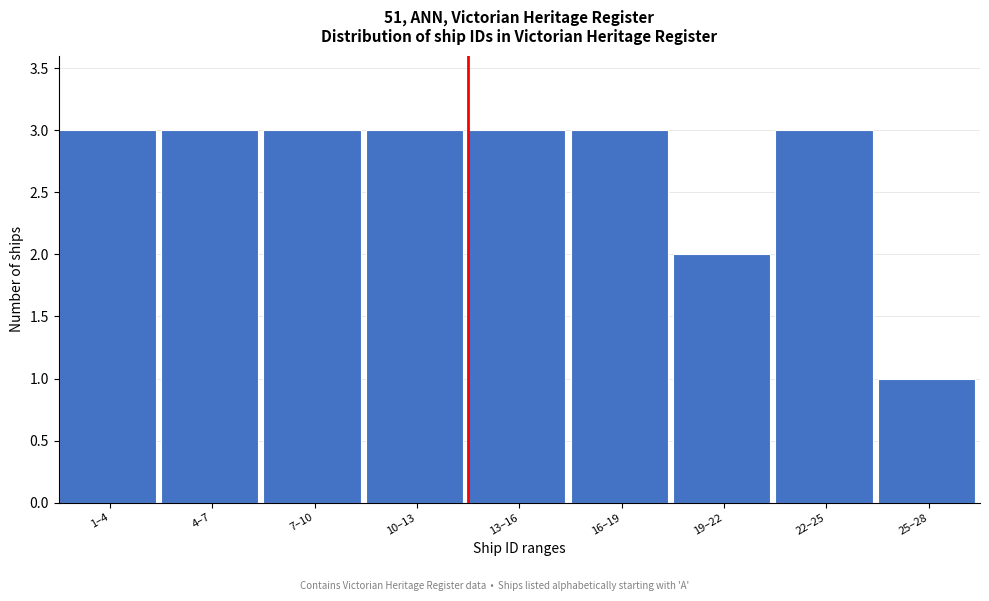

Reading left to right, transcribe all the data shown in this chart.

1–4=3	4–7=3	7–10=3	10–13=3	13–16=3	16–19=3	19–22=2	22–25=3	25–28=1